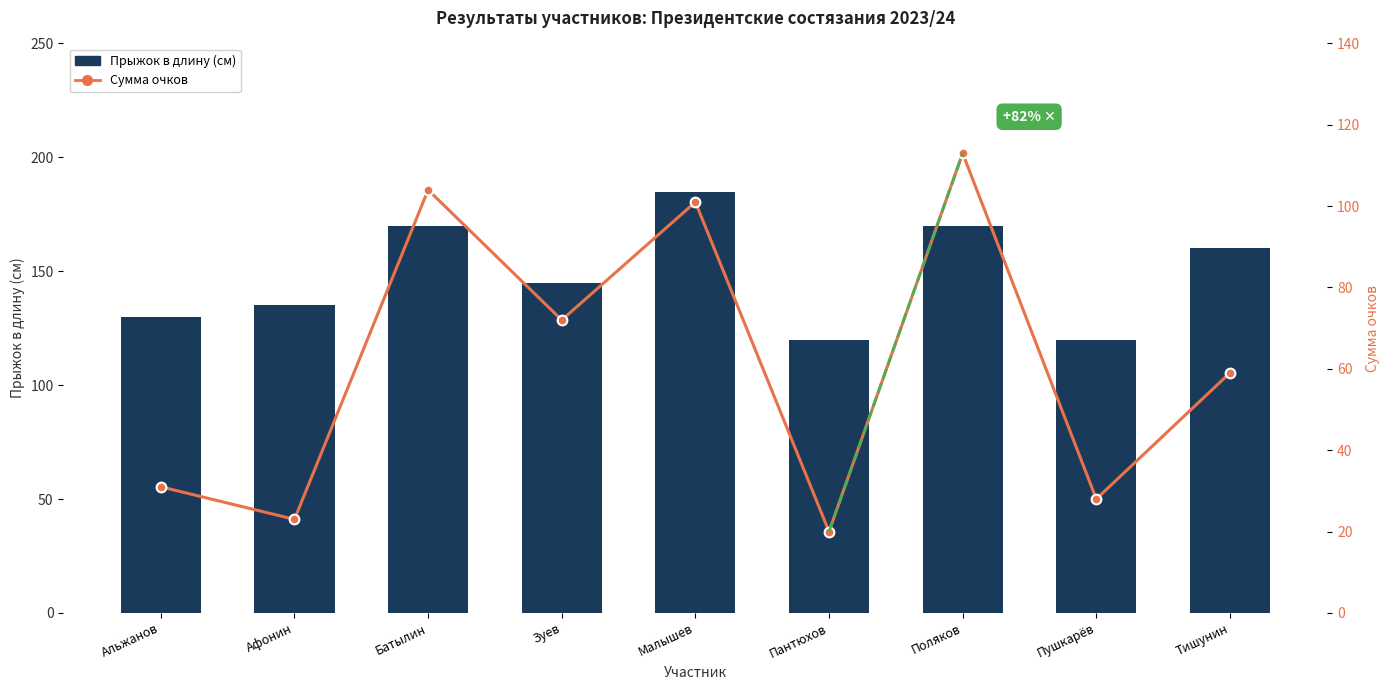

How many data points in Прыжок в длину (см) are above 145?

4